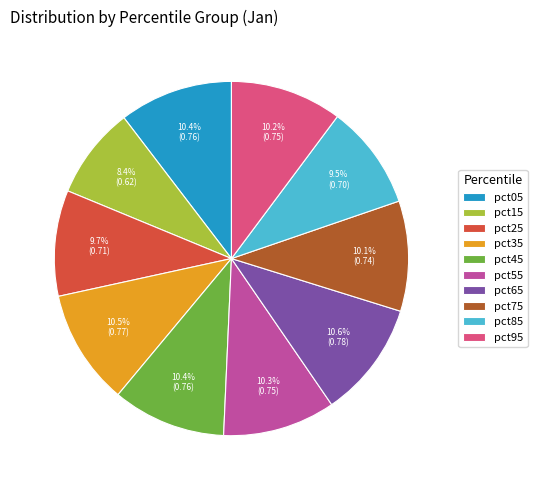

What percentage is the pct45 slice, to the nearest percent?

10%